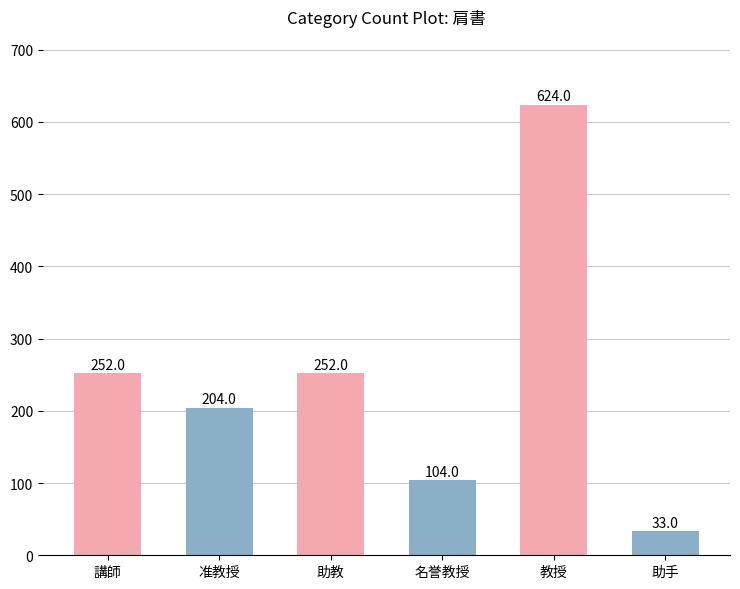

How many bars are there in total?

6